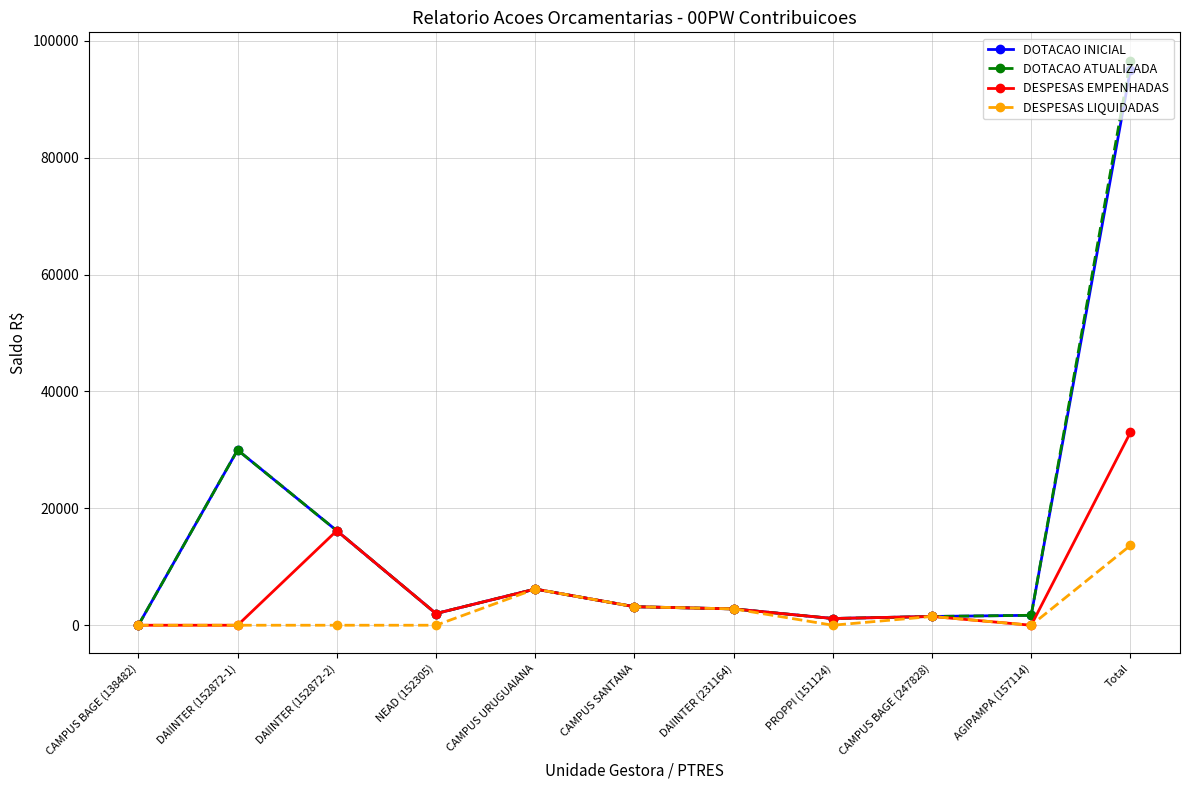

Which label corresponds to the largest value in the chart?

Total